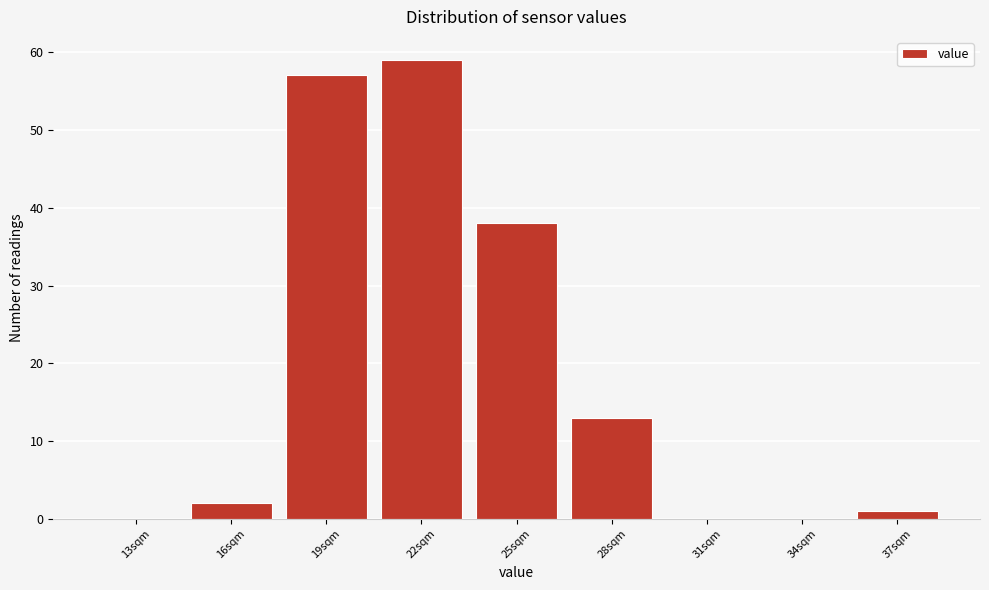

Reading right to left, extract all data points from this chart.

37sqm=1	34sqm=0	31sqm=0	28sqm=13	25sqm=38	22sqm=59	19sqm=57	16sqm=2	13sqm=0